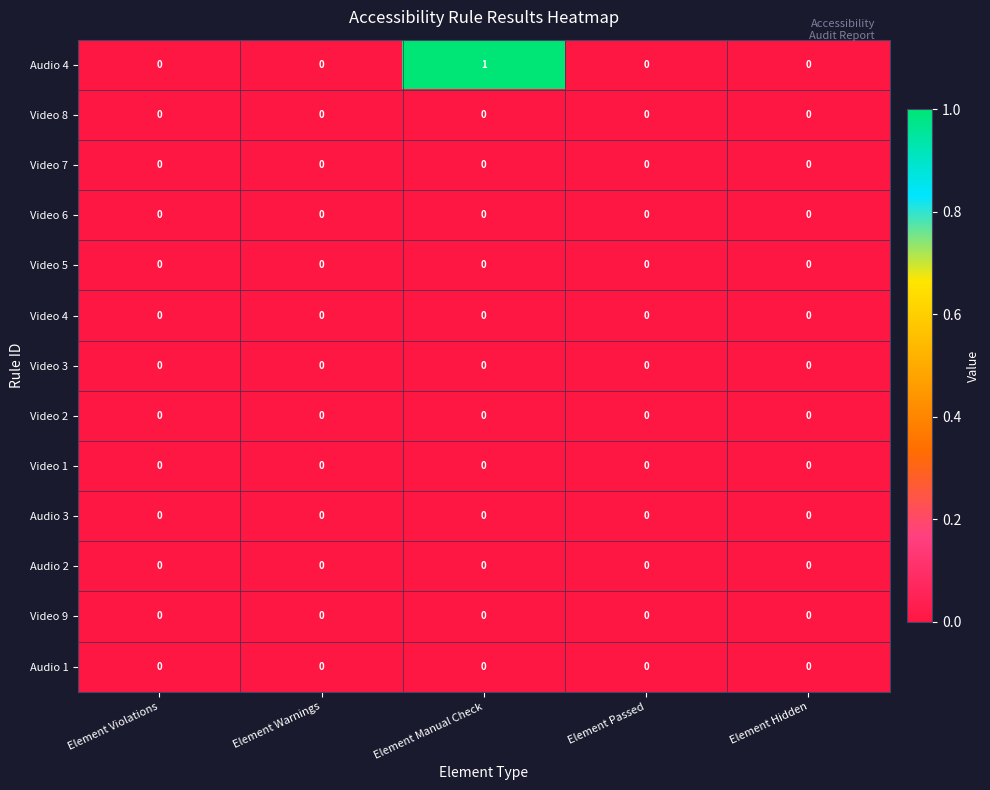

Which series has the largest total across all categories?

Audio 4